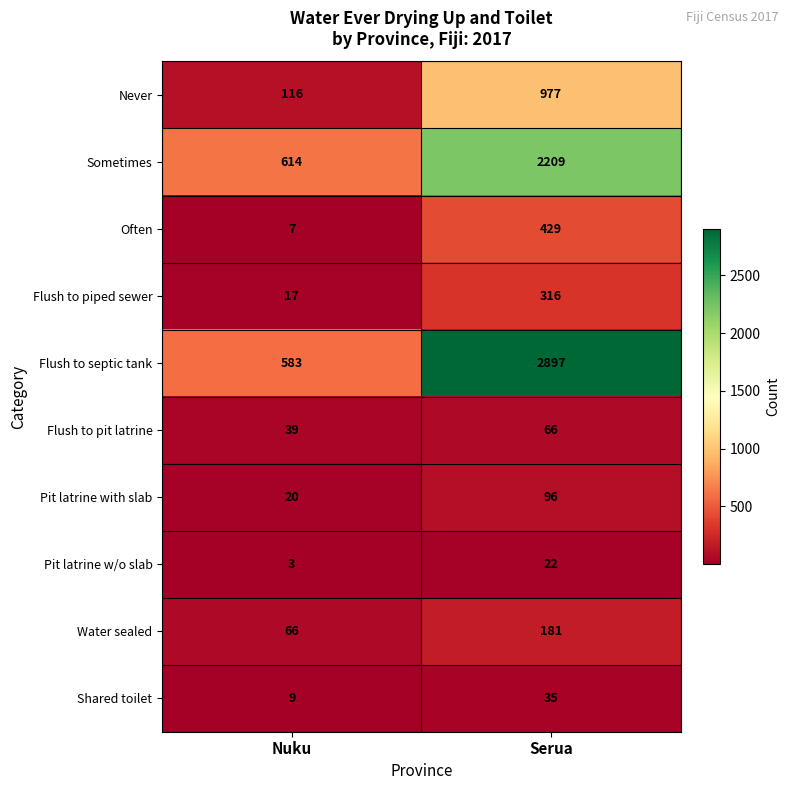

What is the difference between the highest and lowest values at Nuku?

611